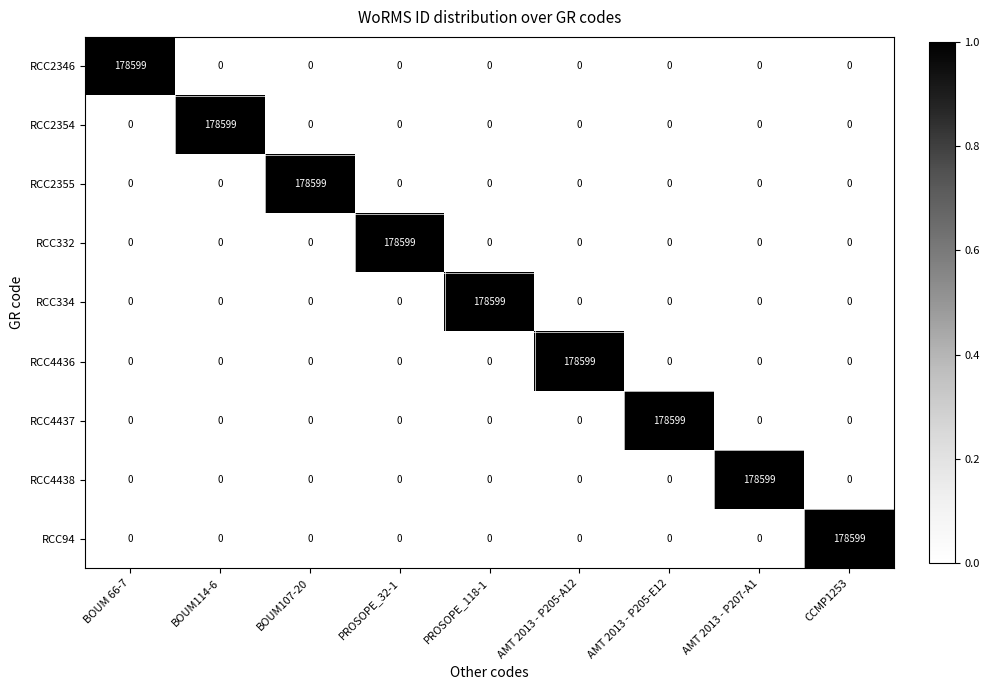

At which label does RCC94 reach its peak?

CCMP1253